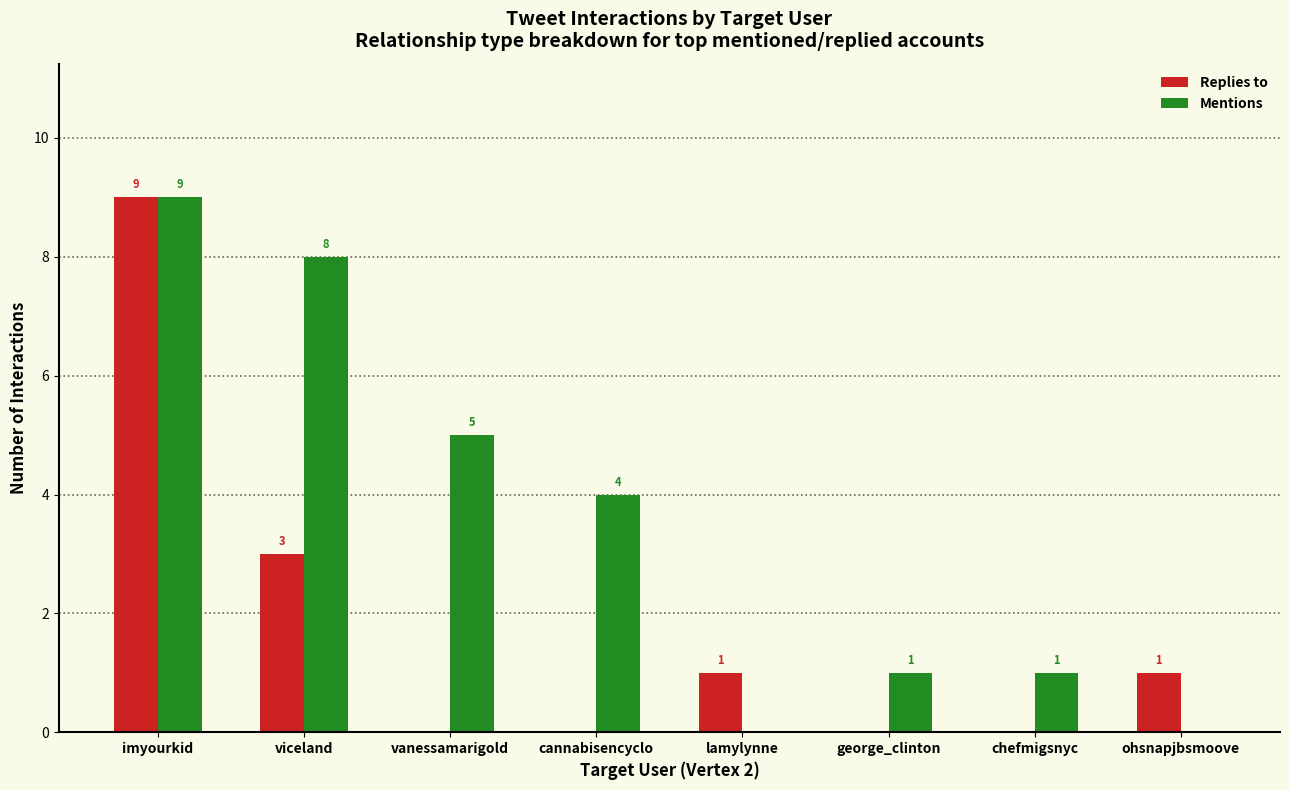

Does the chart contain stacked bars?

No